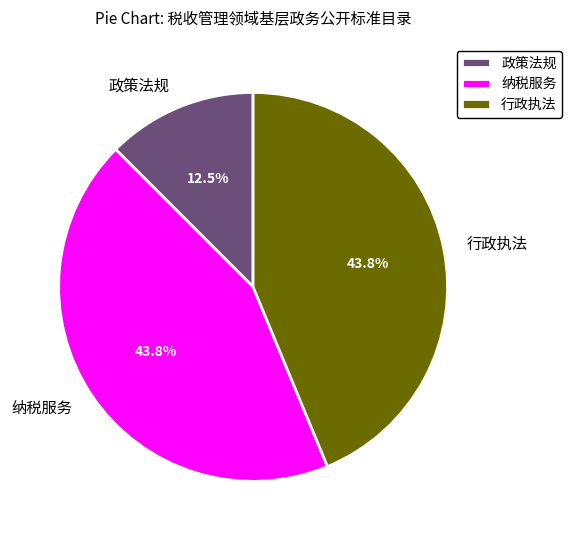

What percentage is the 行政执法 slice, to the nearest percent?

44%